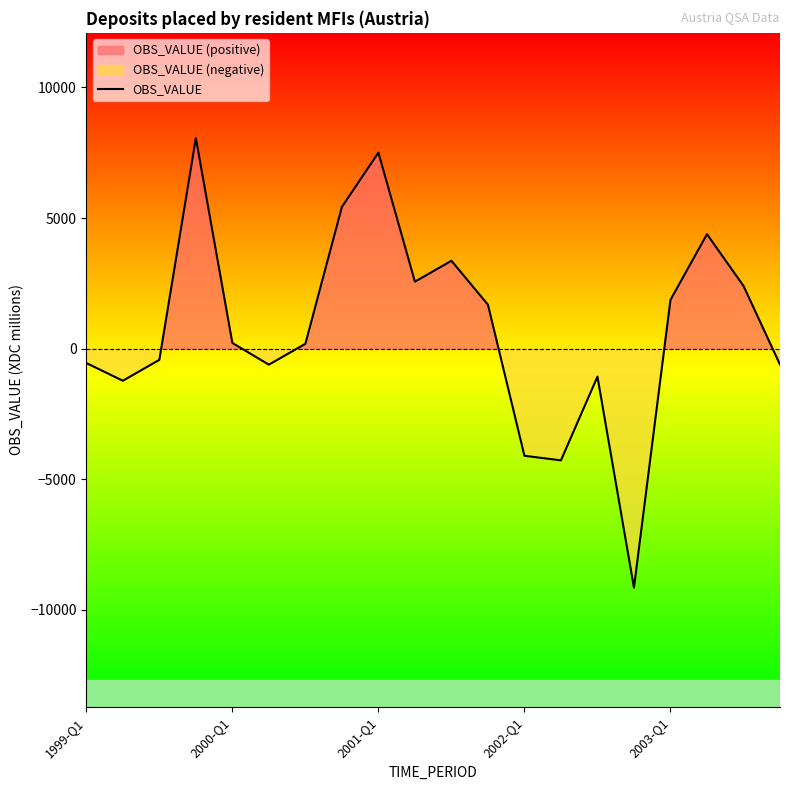

How many values are below zero?

9